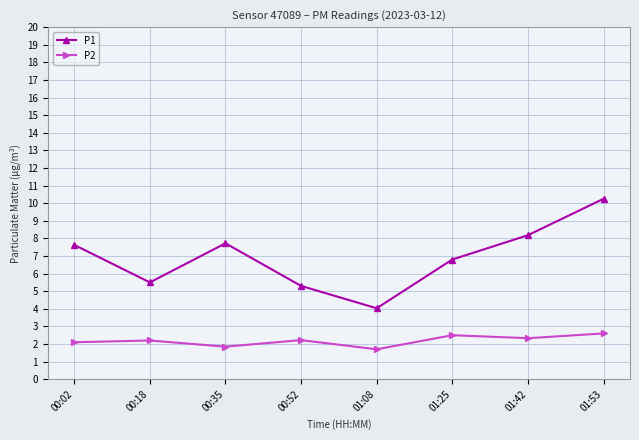

What is the total value across all series at 00:18?

7.7